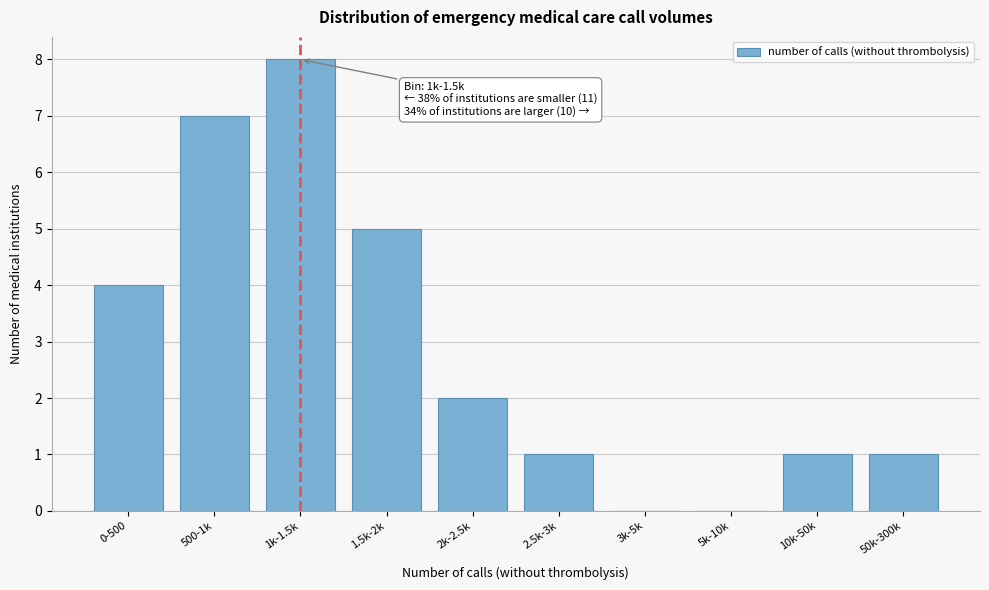

Reading left to right, transcribe all the data shown in this chart.

0-500=4	500-1k=7	1k-1.5k=8	1.5k-2k=5	2k-2.5k=2	2.5k-3k=1	3k-5k=0	5k-10k=0	10k-50k=1	50k-300k=1